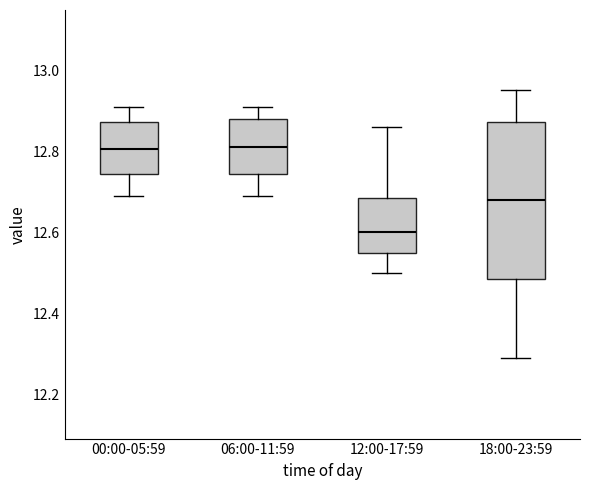

Which box is the tallest, from its lower edge to its upper edge?

18:00-23:59